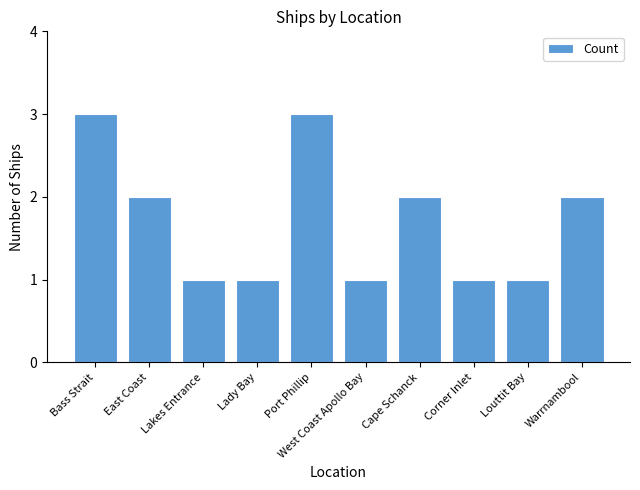

The chart shows a value of 0 at West Coast Apollo Bay. True or false?

False